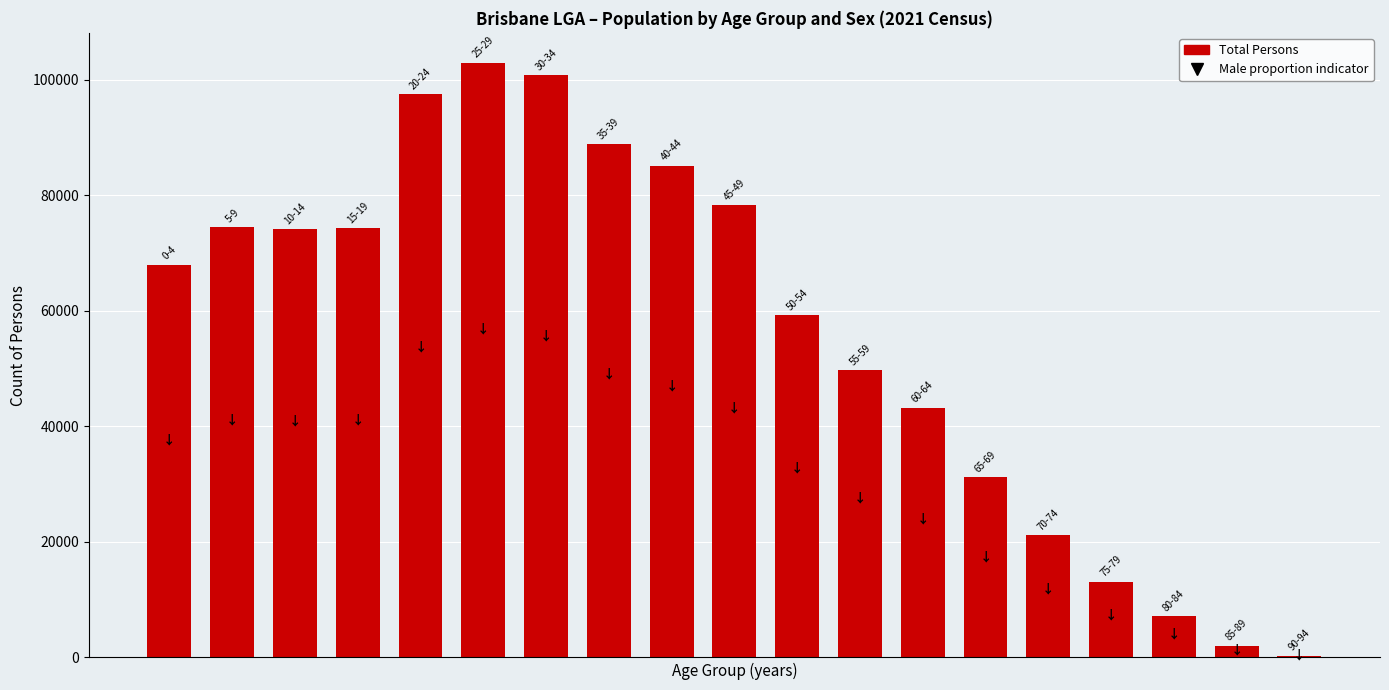

What is the maximum value shown in the chart?

102956